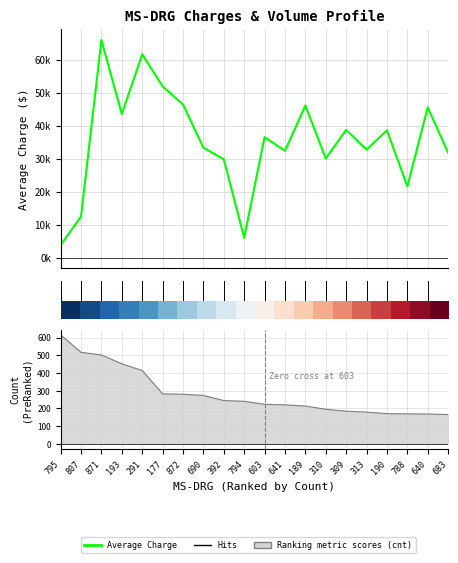

Reading left to right, extract all data points from this chart.

Average Charge: 3800.4	12424.1	66020.8	43576.2	61684.6	51976.7	46460.5	33362.7	29818.7	6007.8	36552.7	32392.7	46130.7	30056.7	38744.8	32769.0	38616.6	21611.8	45581.9	31816.9
Ranking metric scores: 615.0	517.0	502.0	452.0	414.0	282.0	280.0	273.0	244.0	240.0	223.0	220.0	213.0	195.0	184.0	179.0	170.0	169.0	168.0	165.0